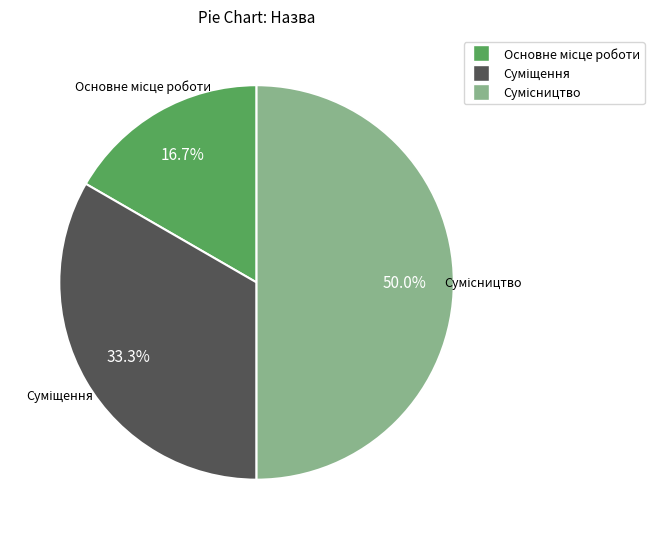

Count the number of slices in the pie.

3